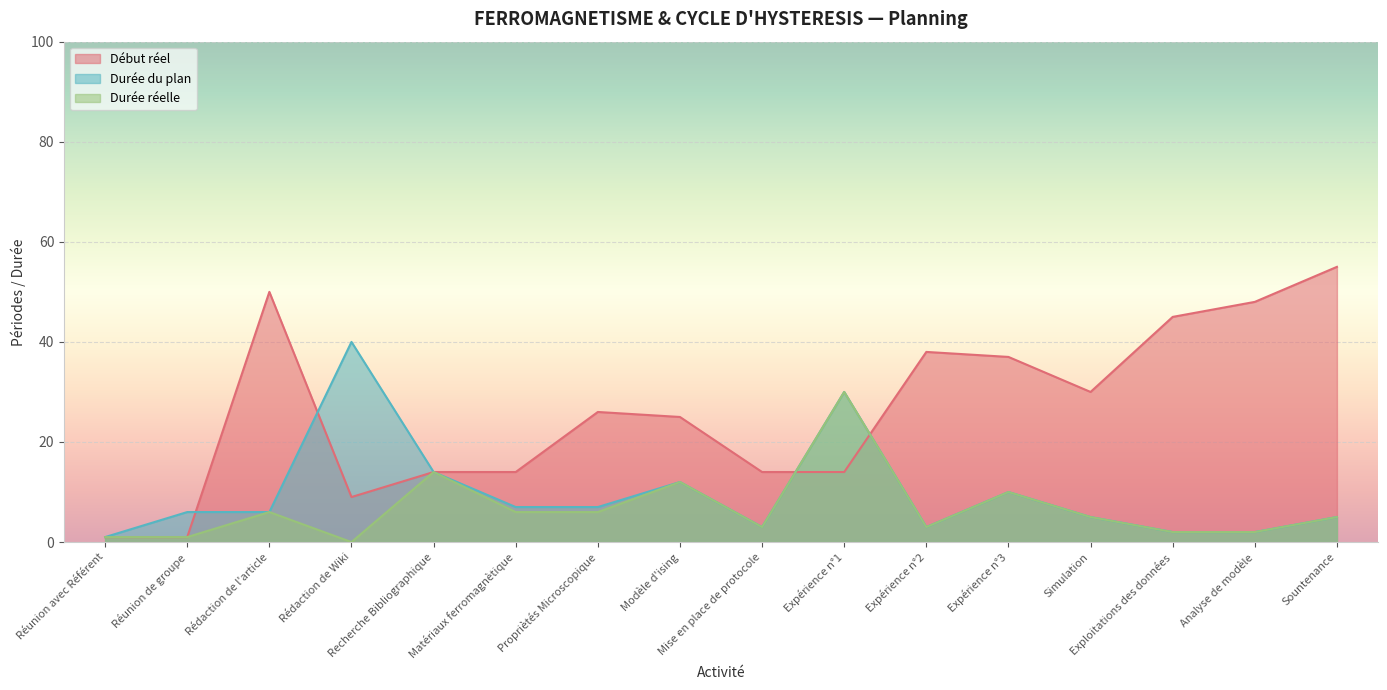

Which has a higher value, Rédaction de Wiki or Modèle d'ising?

Modèle d'ising